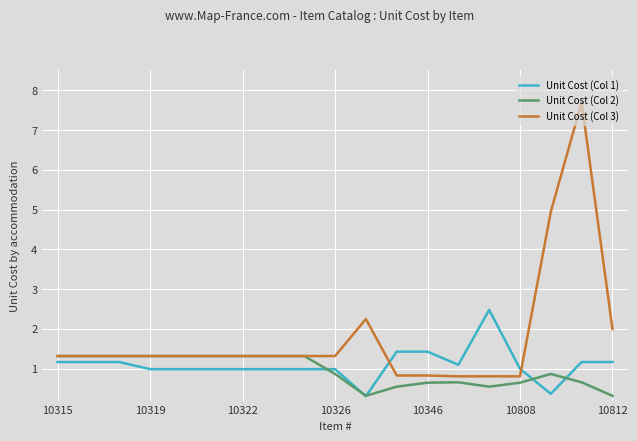

True or false: Unit Cost (Col 3) and Unit Cost (Col 1) cross at least once.

True